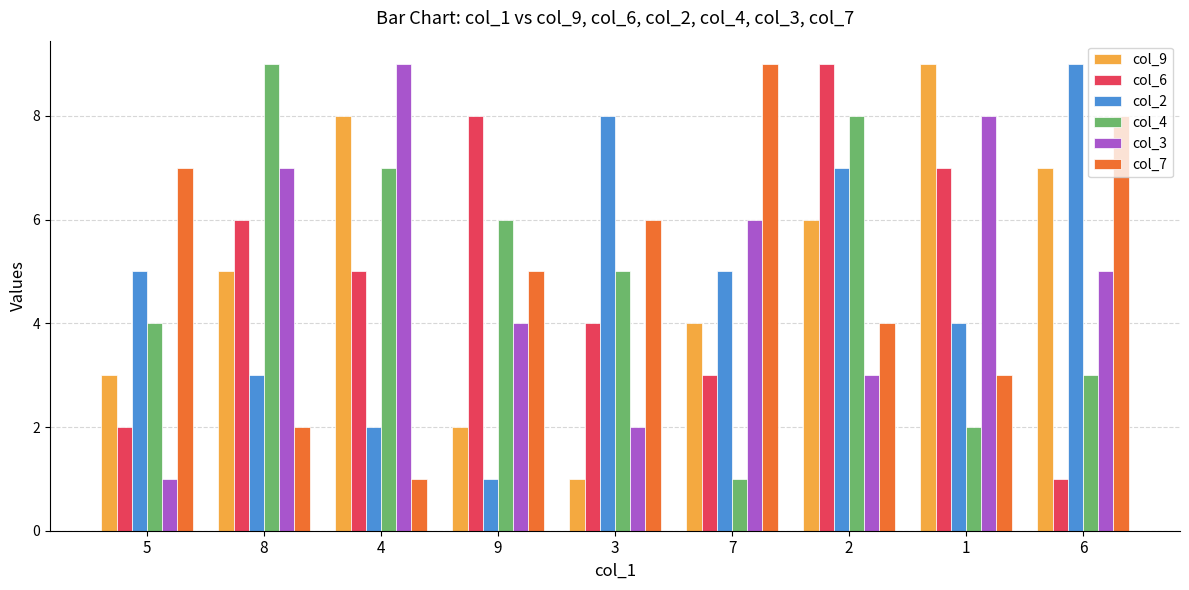

Rank the categories by col_9 value from highest to lowest.

1, 4, 6, 2, 8, 7, 5, 9, 3